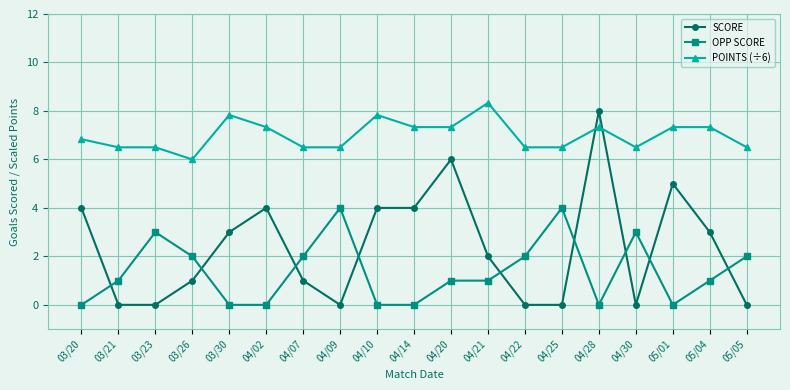

The SCORE series shows 8.0 at 04/28. True or false?

True